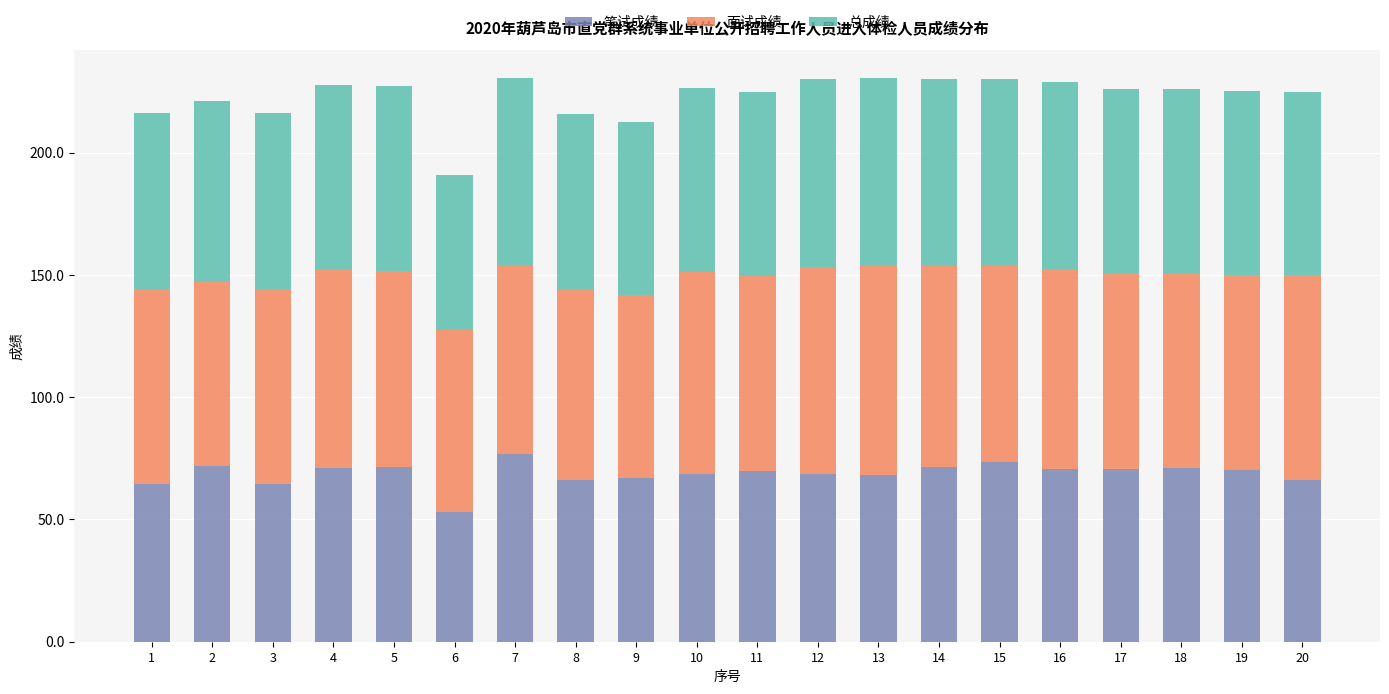

The value of 笔试成绩 at 20 is 117.5. True or false?

False